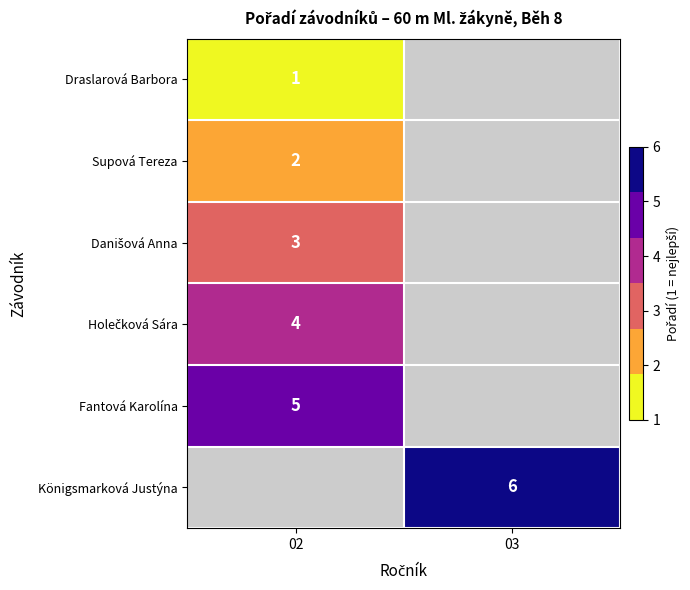

Is it true that Königsmarková Justýna equals 6 at 03?

True